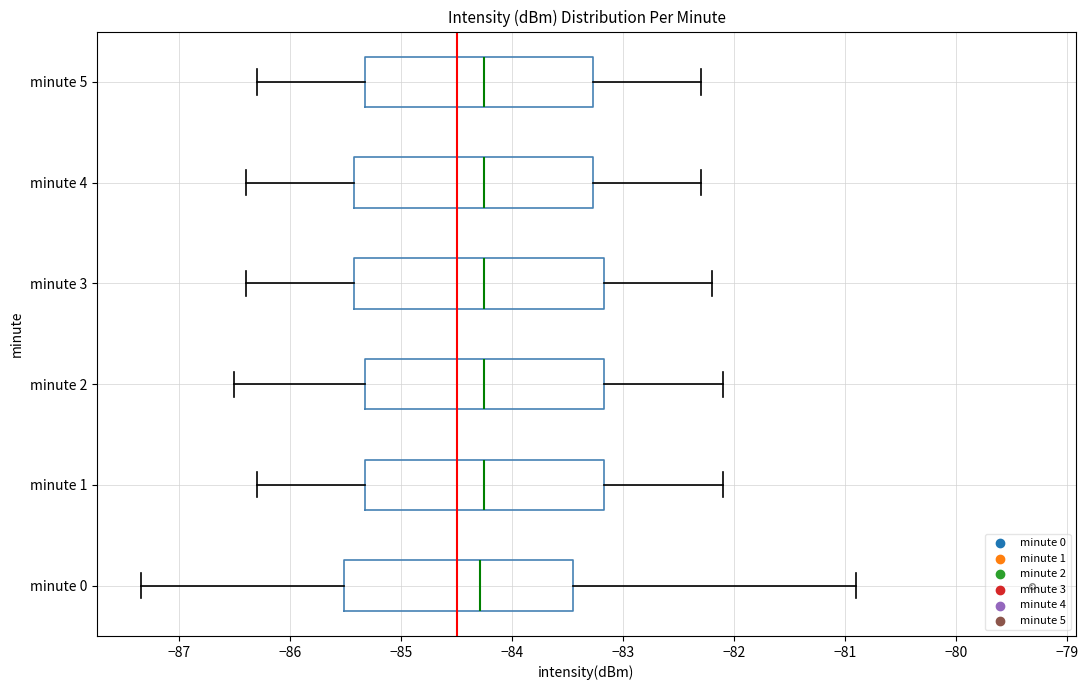

Where does the right whisker of the box for minute 5 end on the x-axis? The values are not printed on the chart, so give them approximately, as read against the axis.

-82.3